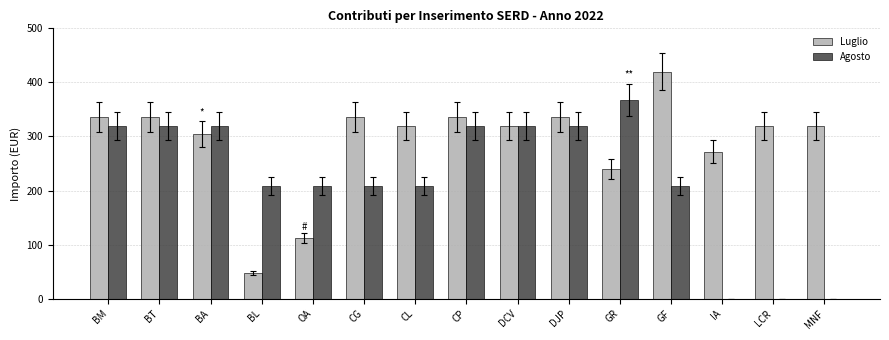

How many categories are shown in the chart?

15